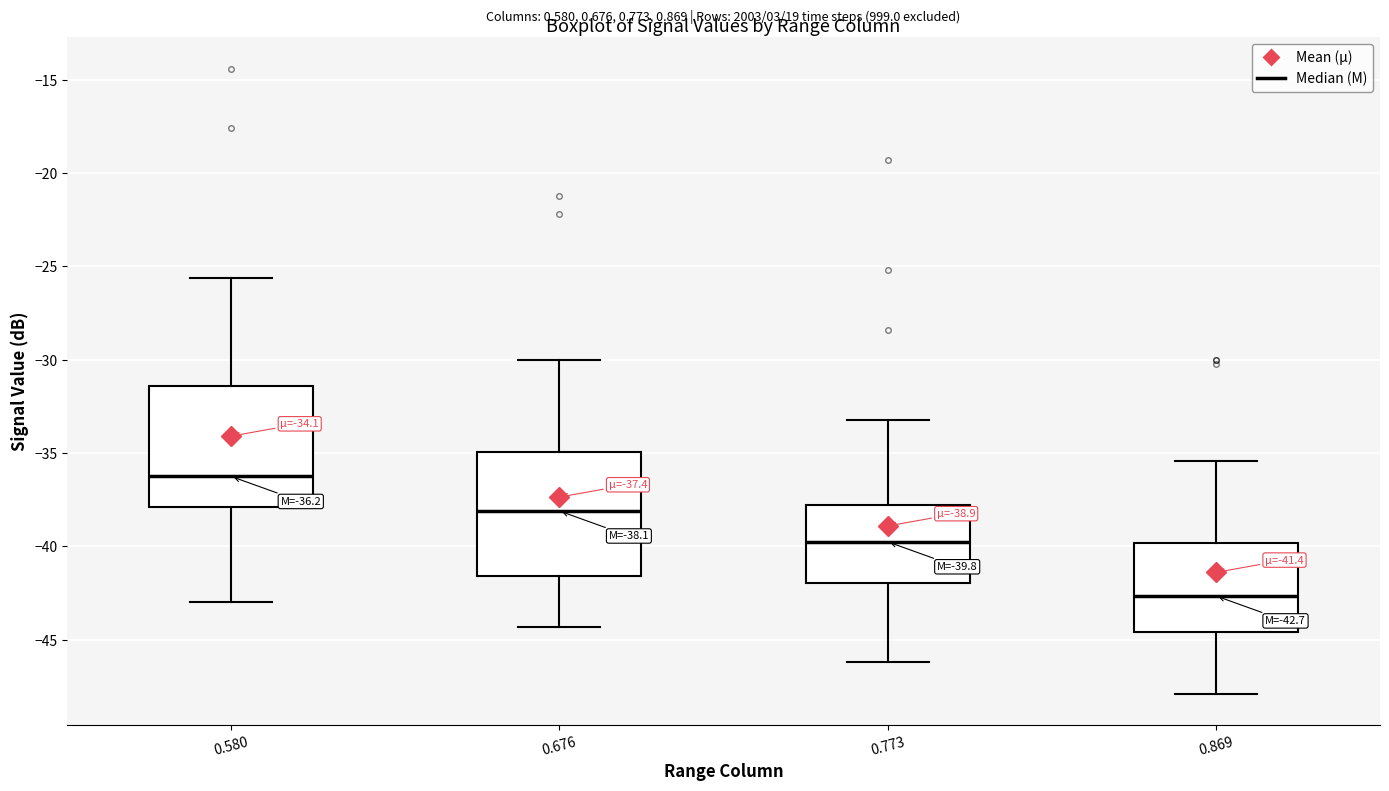

Which box has the highest median line?

0.580